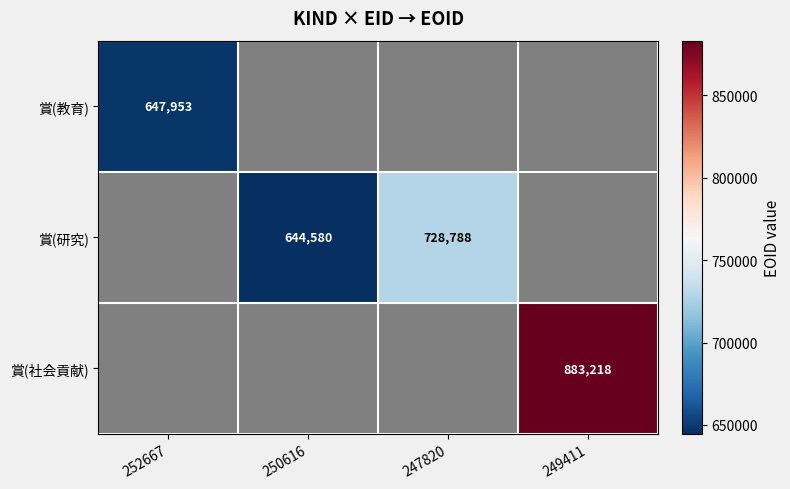

The 賞(社会貢献) series shows 179650 at 249411. True or false?

False